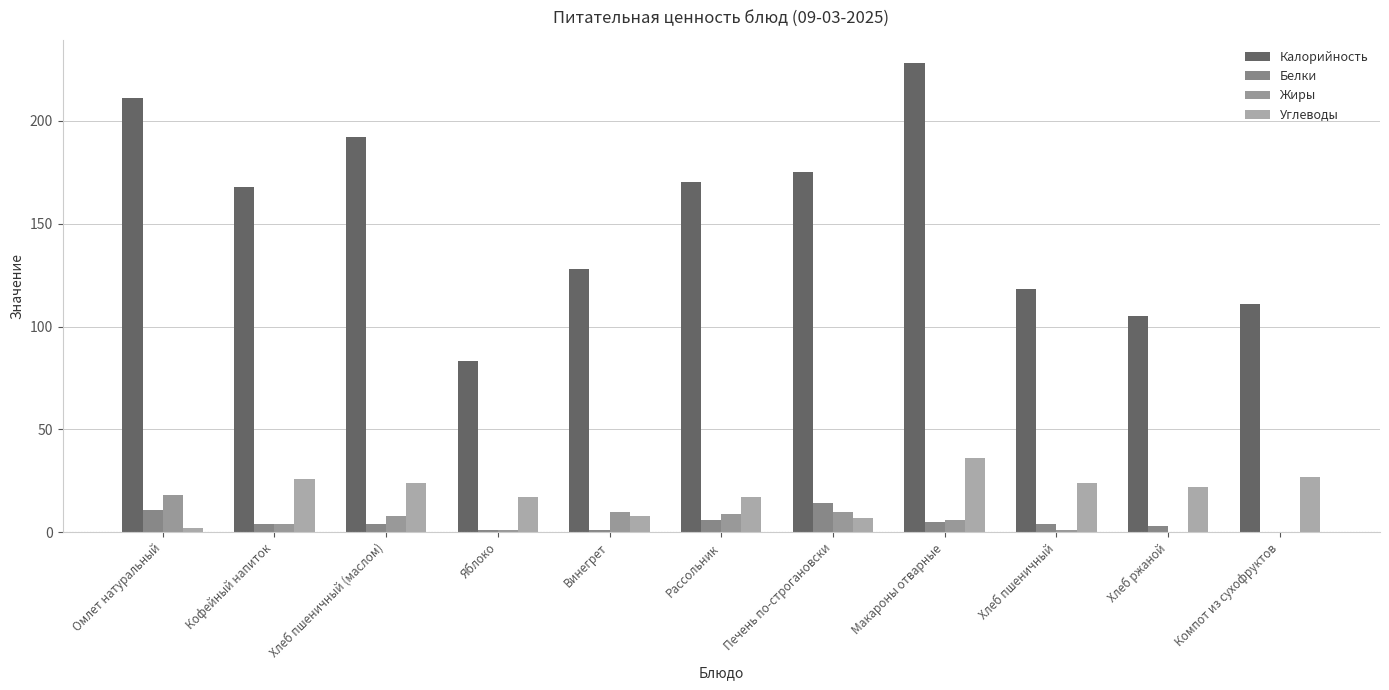

Where does the Белки series first go above 4?

Омлет натуральный